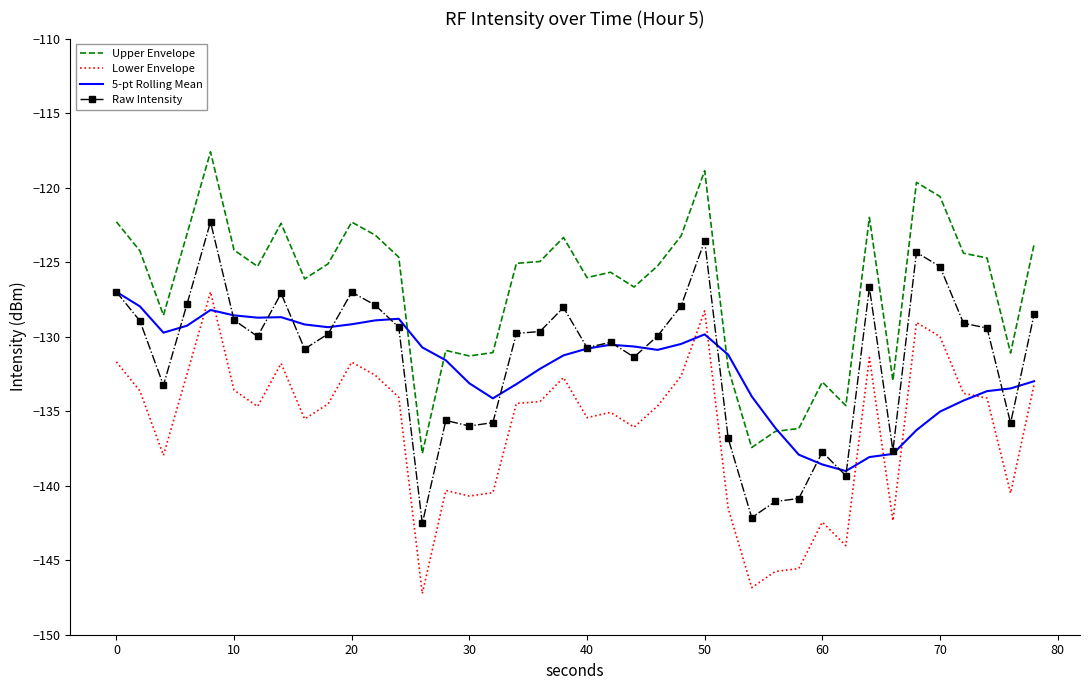

True or false: Raw Intensity and Upper Envelope intersect in this chart.

False